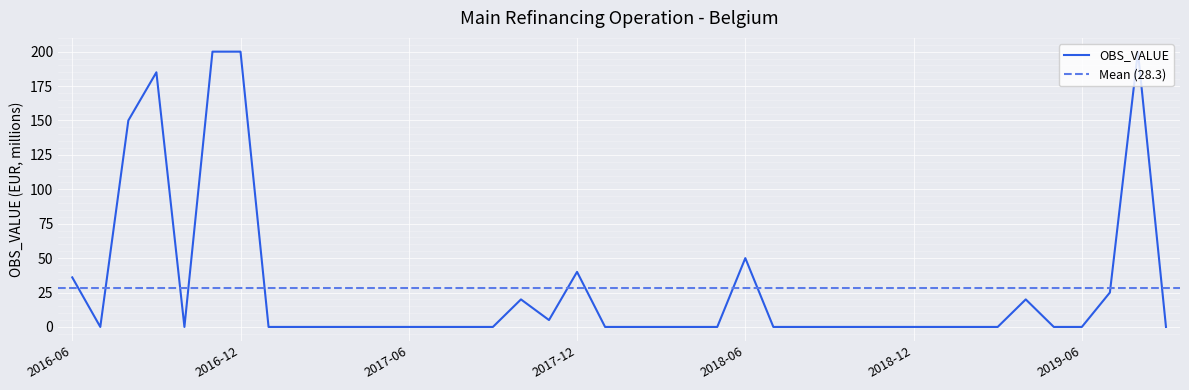

What is the label of the 32nd point from the right?

2017-02